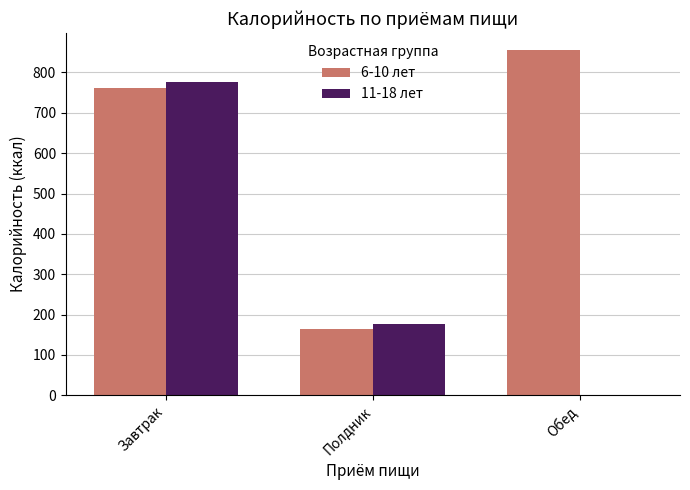

The 6-10 лет series shows 855.5 at Обед. True or false?

True